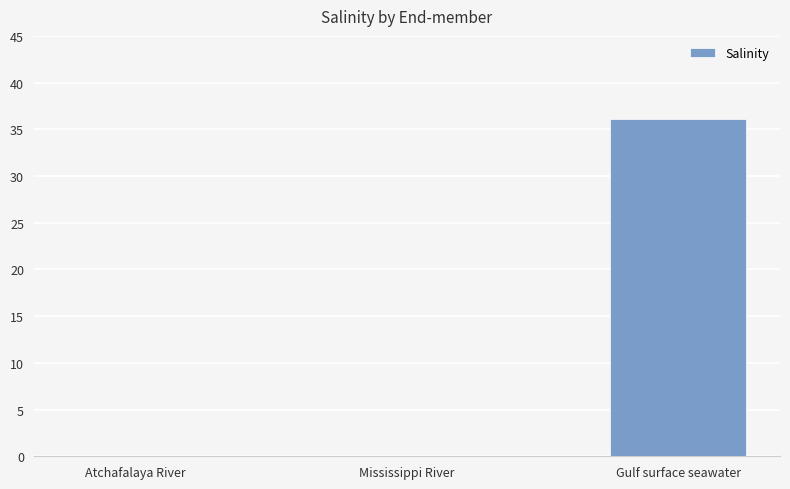

Which category has the highest value across all series?

Gulf surface seawater